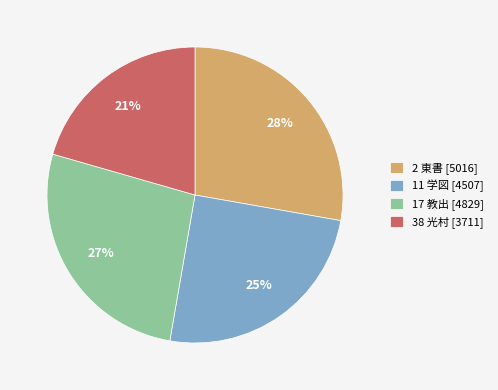

To the nearest percent, what is the average slice percentage?

25%